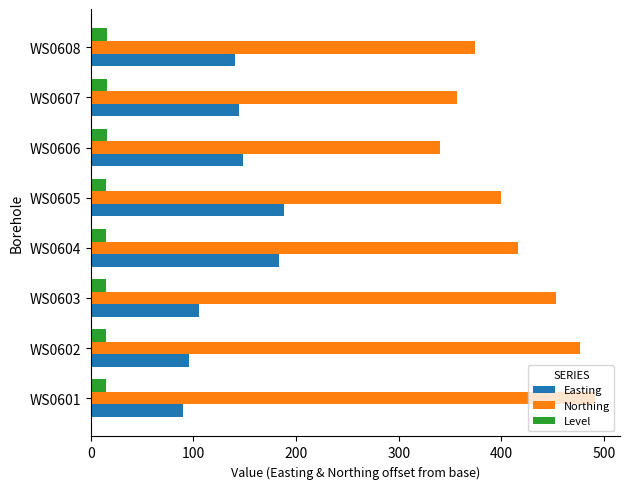

Is it true that Level equals 15.6 at WS0607?

True